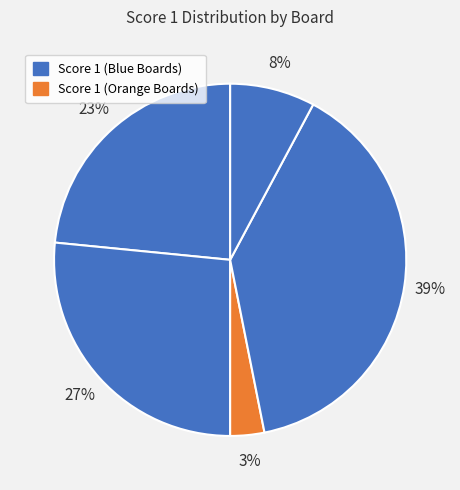

How many segments does this pie chart have?

5